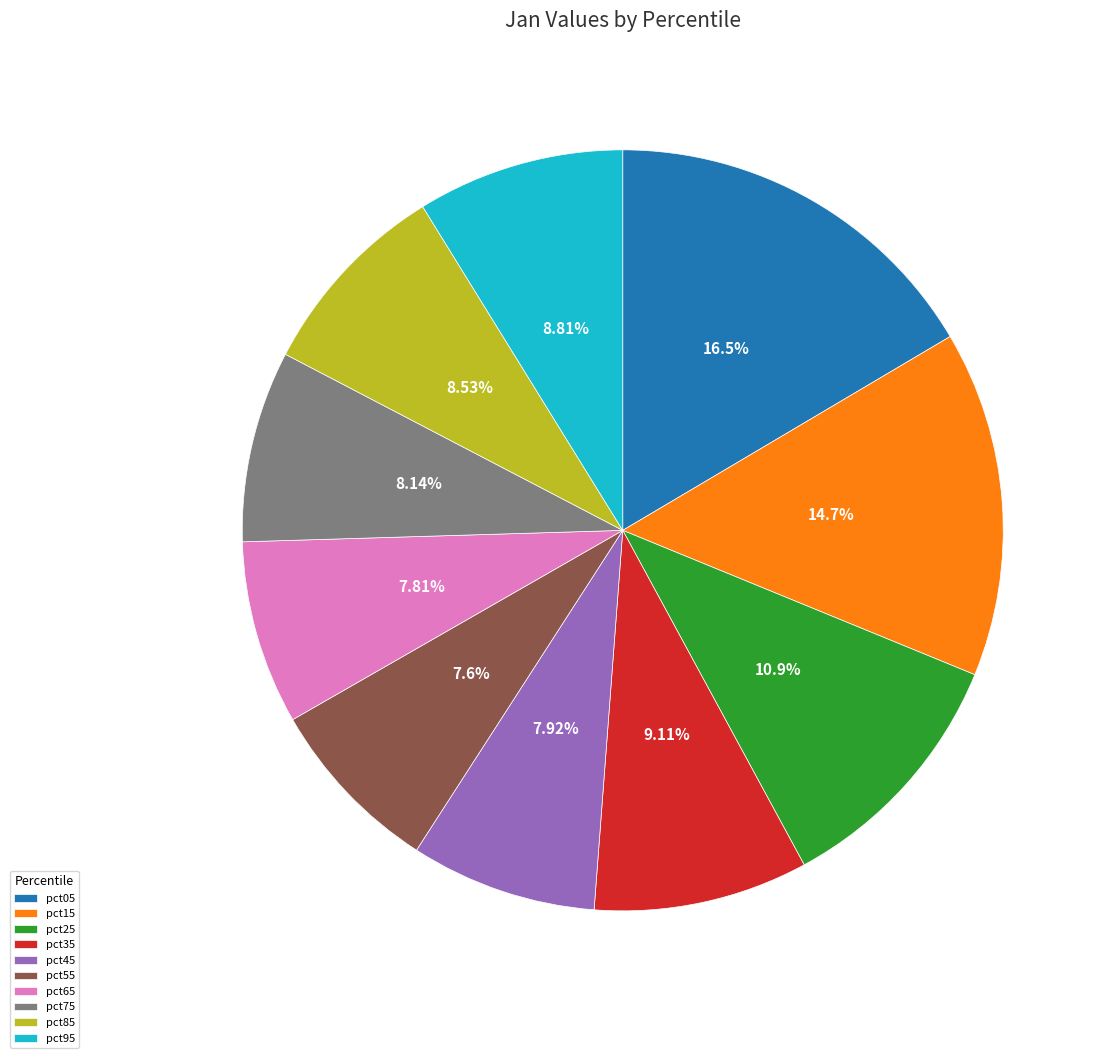

Approximately how many times larger is the value at pct85 compared to pct15?

0.6